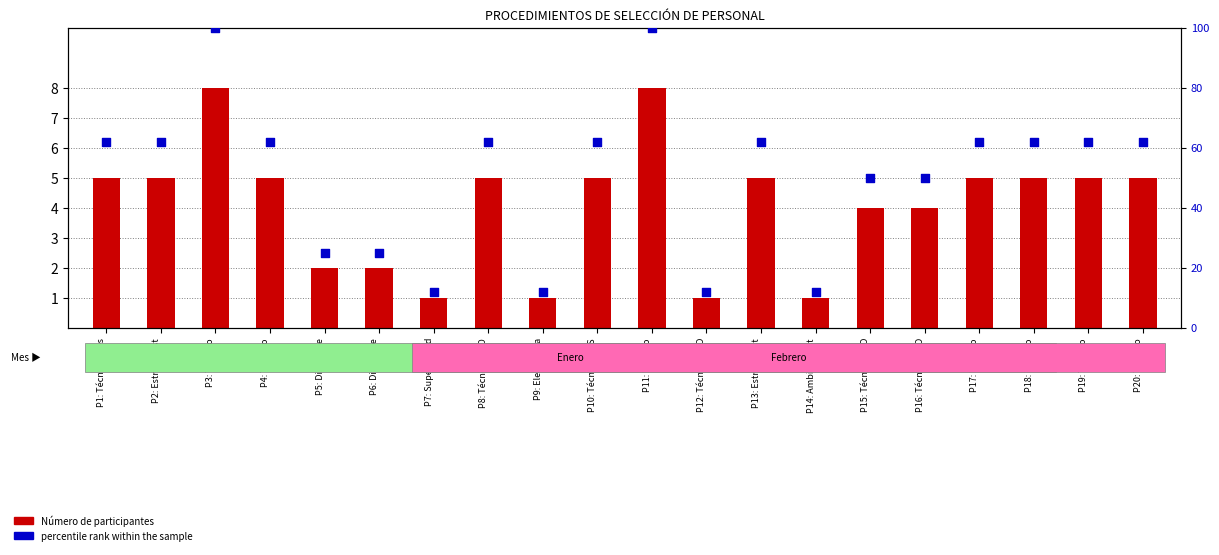

Which series reaches the maximum Y coordinate?

percentile rank within the sample